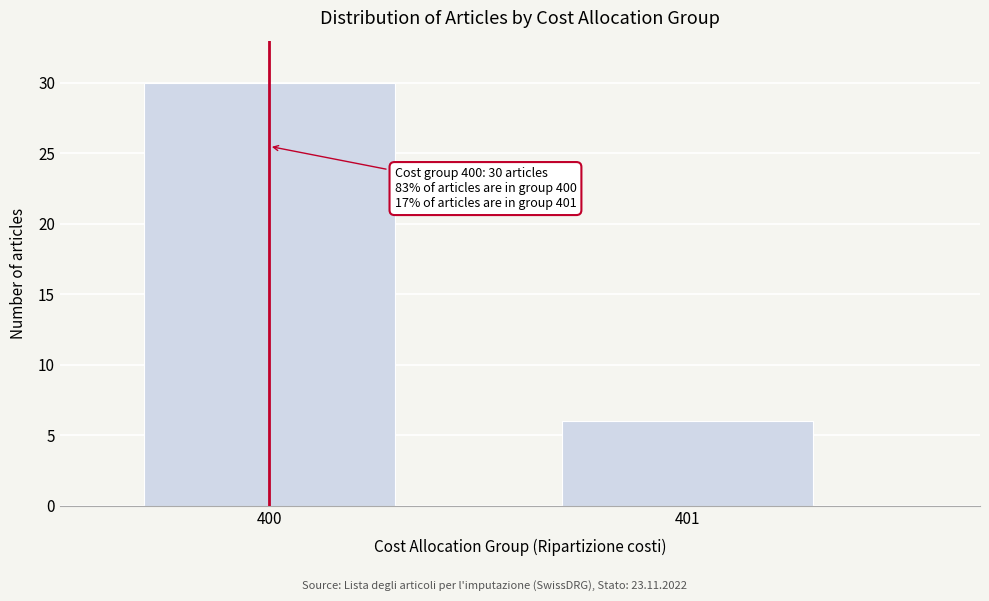

Reading left to right, transcribe all the data shown in this chart.

30	6